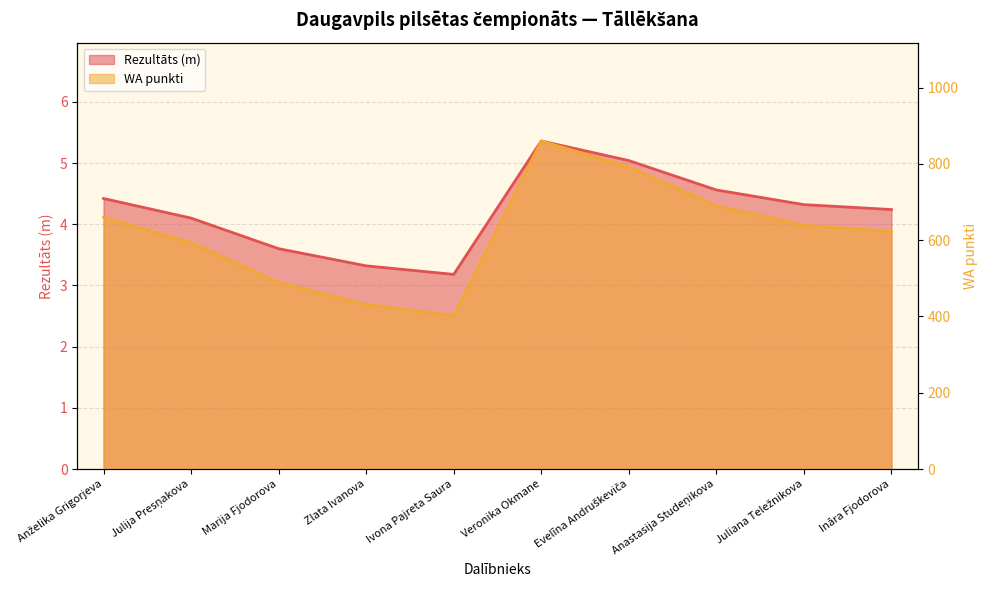

Reading right to left, transcribe all the data shown in this chart.

Rezultāts (m): 4.2	4.3	4.6	5.0	5.4	3.2	3.3	3.6	4.1	4.4
WA punkti: 622.0	639.0	690.0	792.0	860.0	402.0	431.0	489.0	593.0	660.0